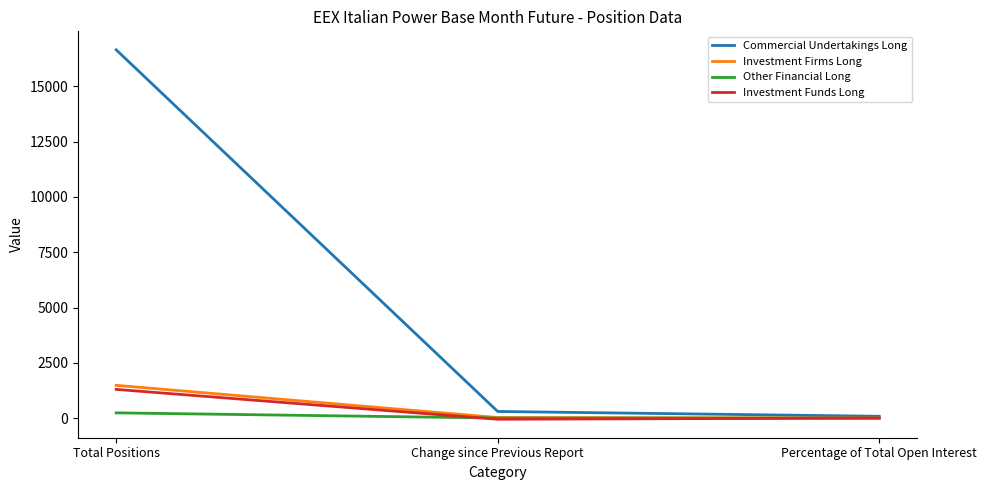

What is the spread (max minus min) of values at Change since Previous Report?

351.8